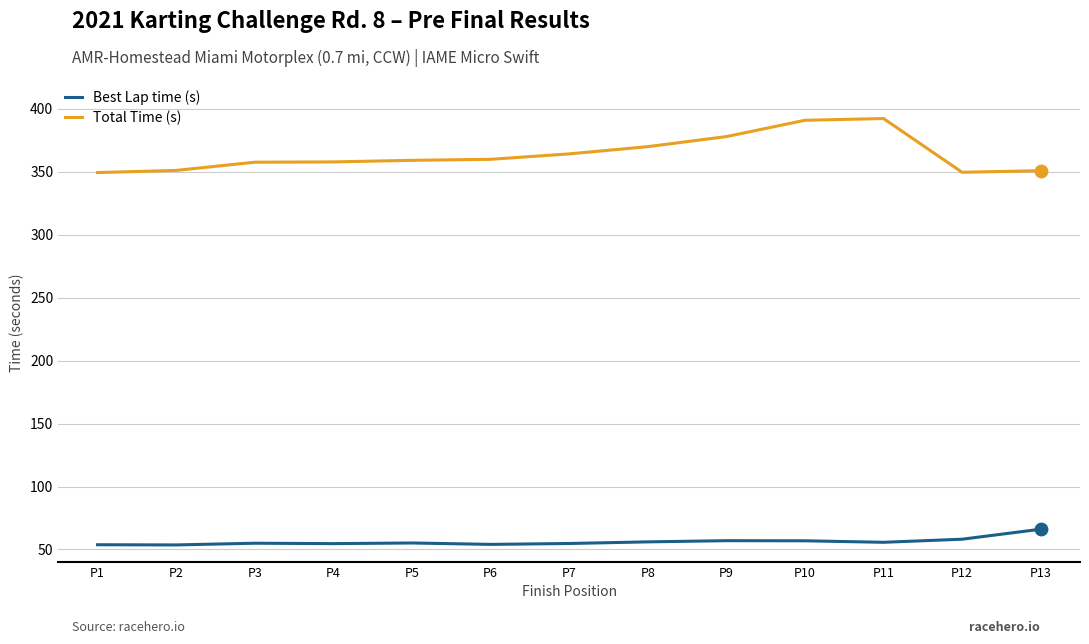

Which series has the largest total across all categories?

Total Time (s)